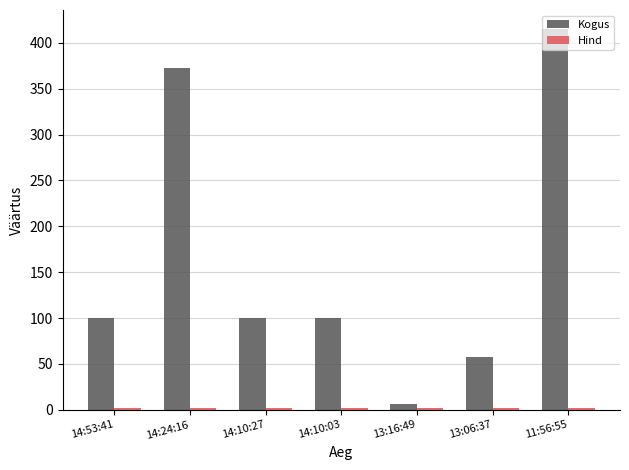

Does the chart contain any negative values?

No